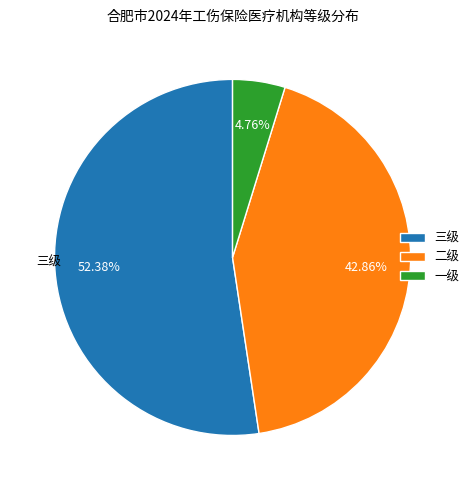

What is the ratio of the value at 二级 to the value at 一级?

9.0